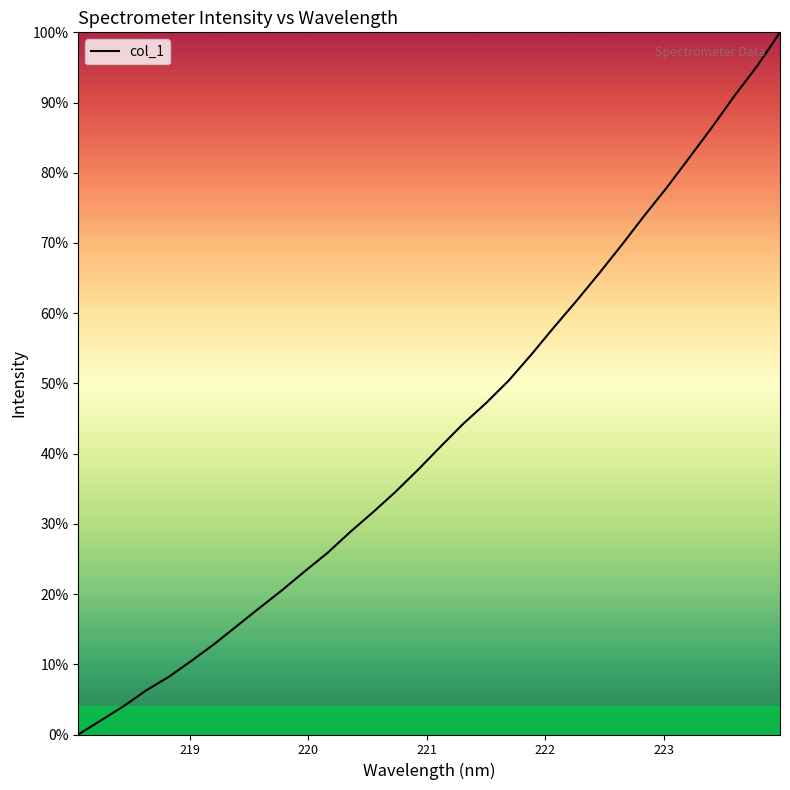

What is the greatest value displayed?

100.0